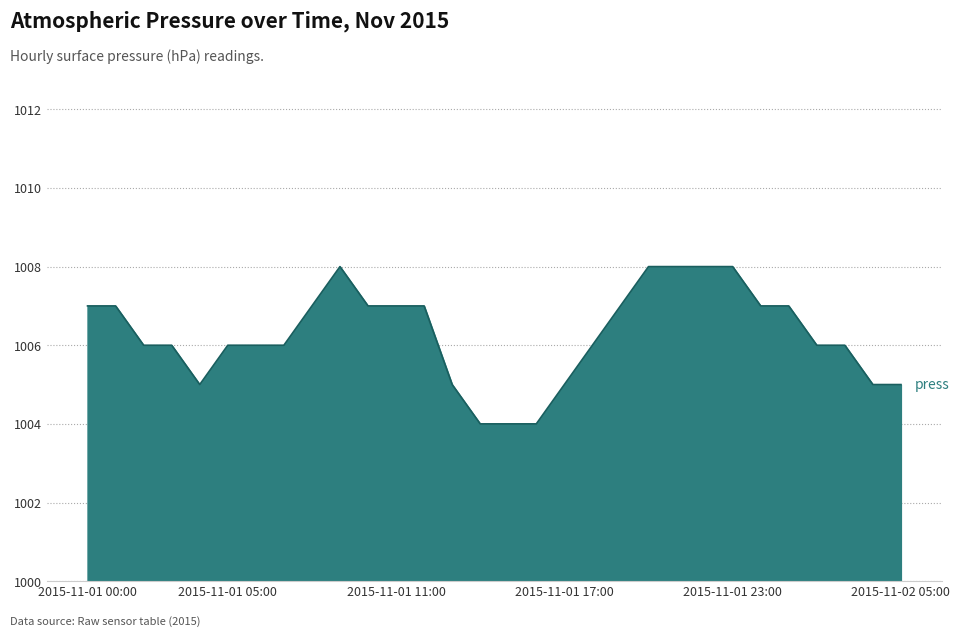

What is the difference between the maximum and minimum values?

4